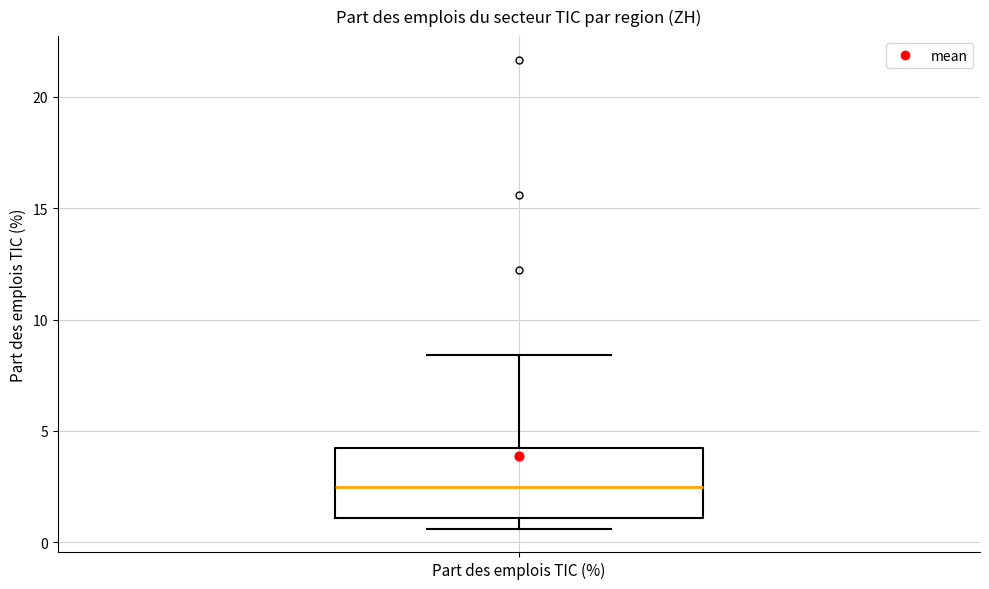

Where does the upper whisker of the box for Part des emplois TIC (%) end on the y-axis? The values are not printed on the chart, so give them approximately, as read against the axis.

8.5